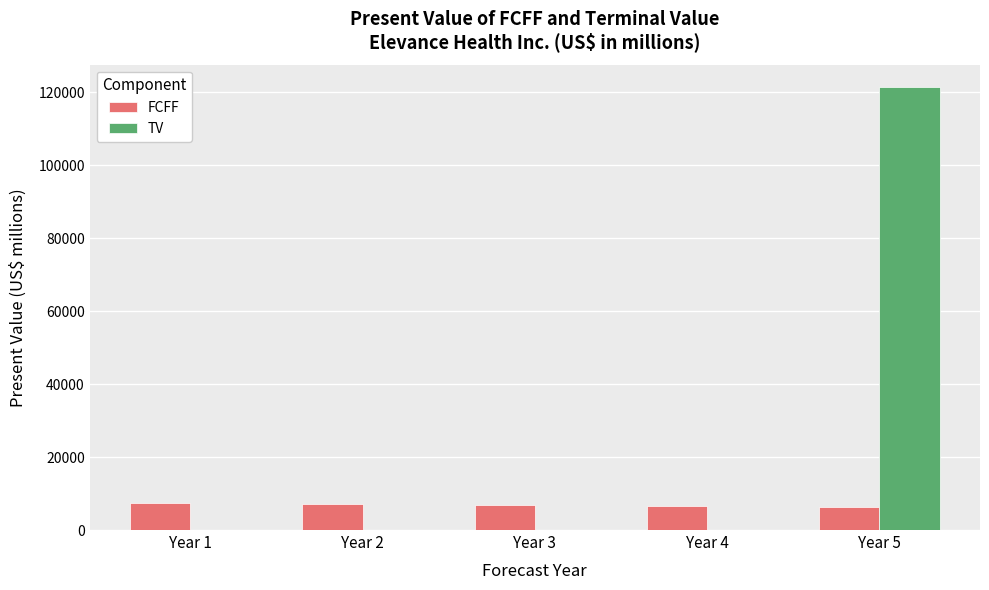

Which label corresponds to the largest value in the chart?

Year 5